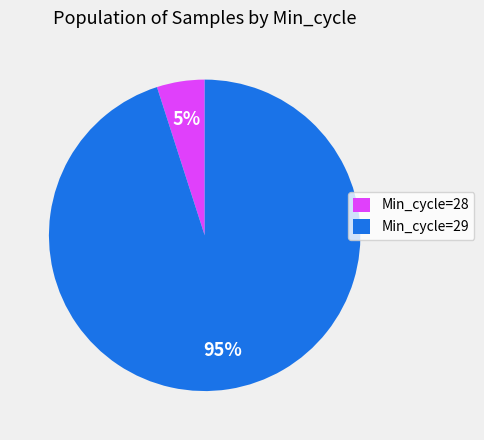

Rank the categories by value from highest to lowest.

Min_cycle=29, Min_cycle=28